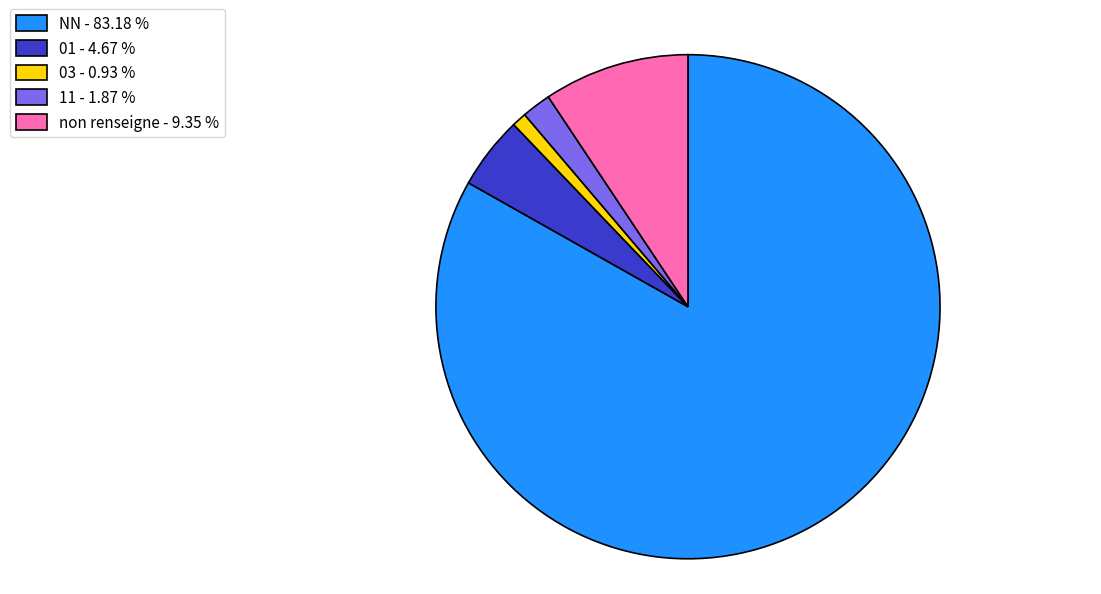

Approximately how many times larger is the value at NN - 83.18 % compared to 11 - 1.87 %?

44.5